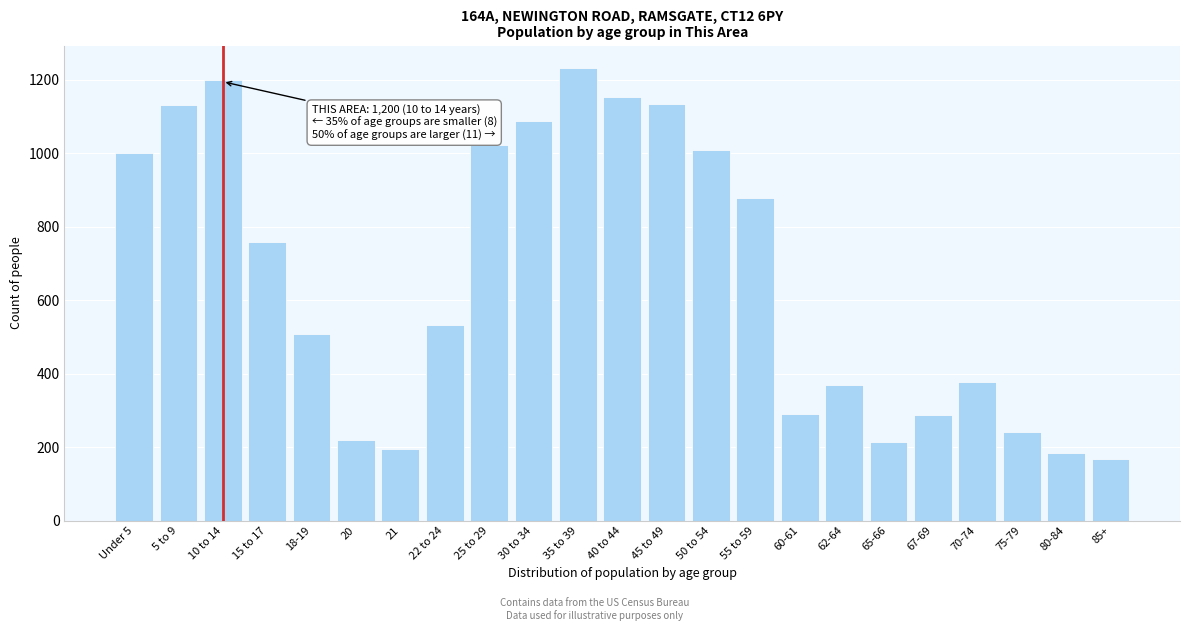

What is the ratio of the value at Under 5 to the value at 80-84?

5.5